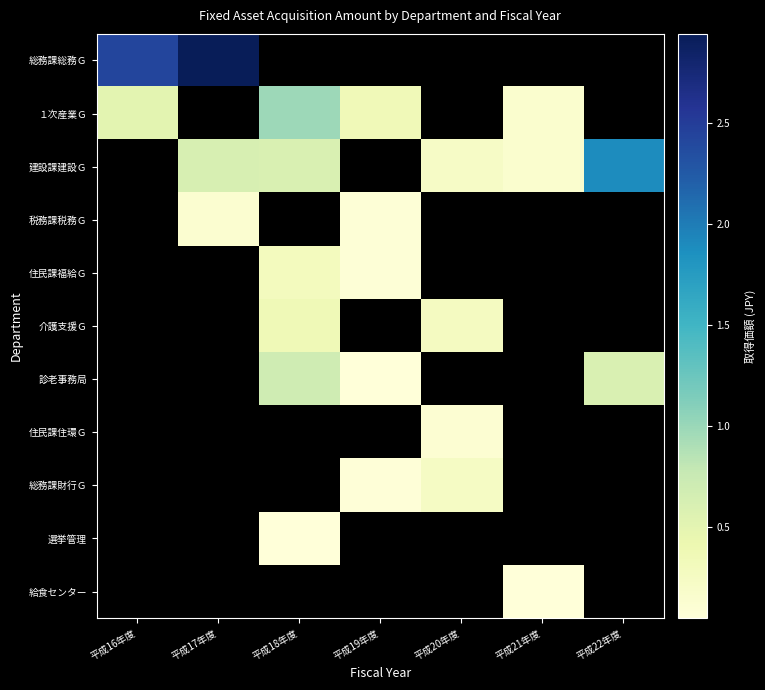

At how many categories does at least one series exceed 28611952?

1